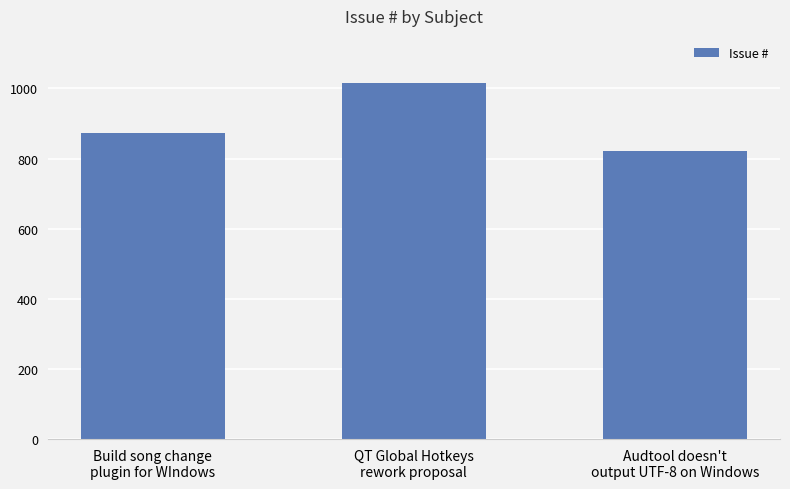

Approximately how many times larger is the value at Audtool doesn't
output UTF-8 on Windows compared to Build song change
plugin for WIndows?

0.9